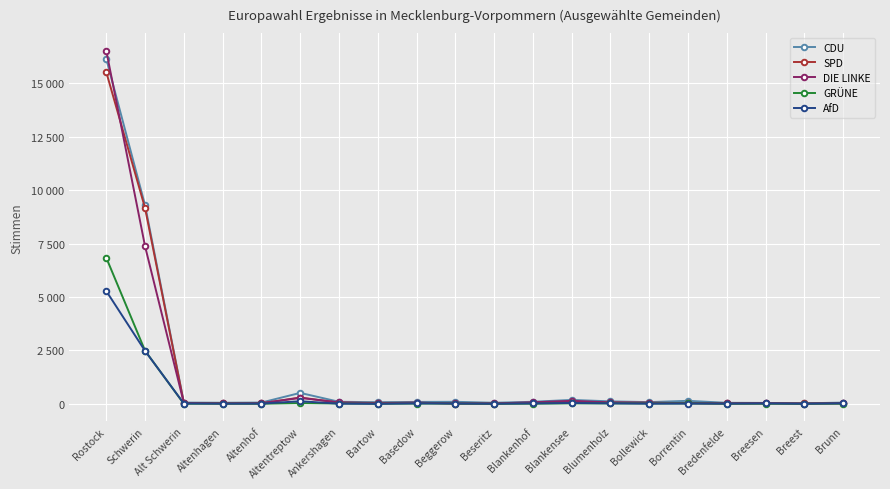

Is this an area chart (filled region under the line)?

No